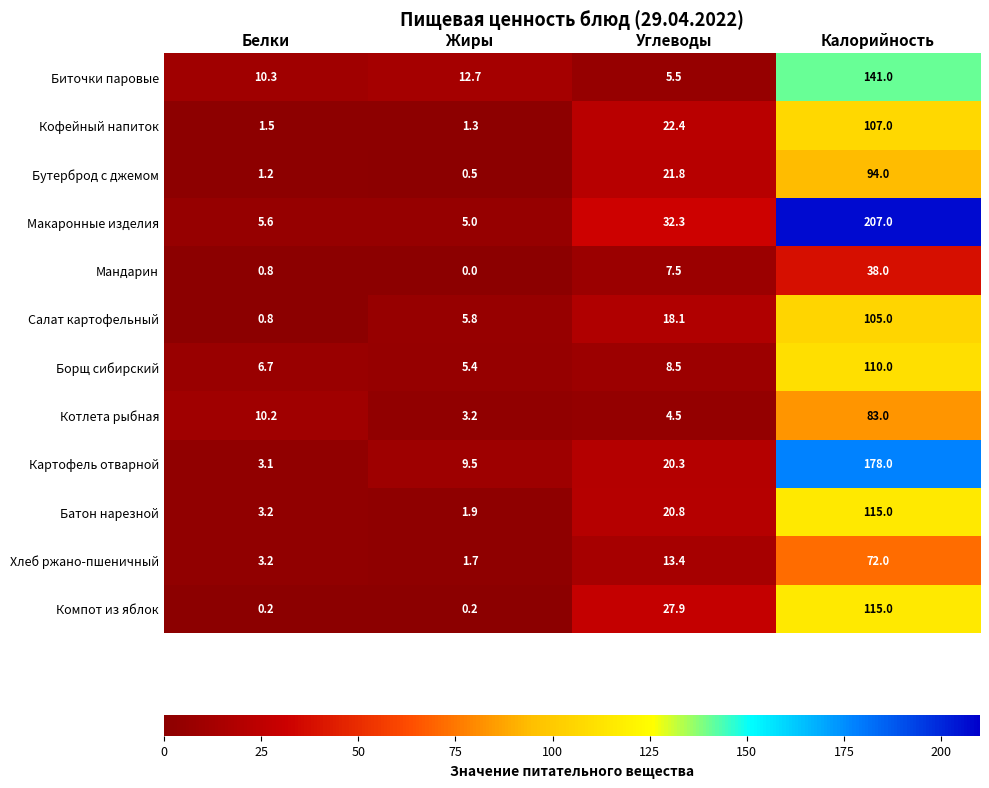

True or false: Салат картофельный has a value of 0.8 at Белки.

True